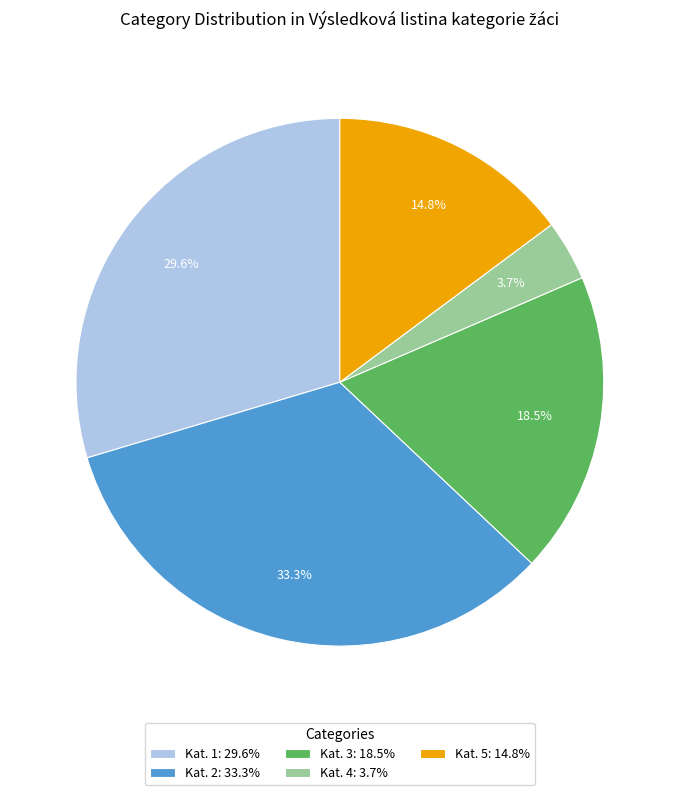

Does any single category account for the majority?

No